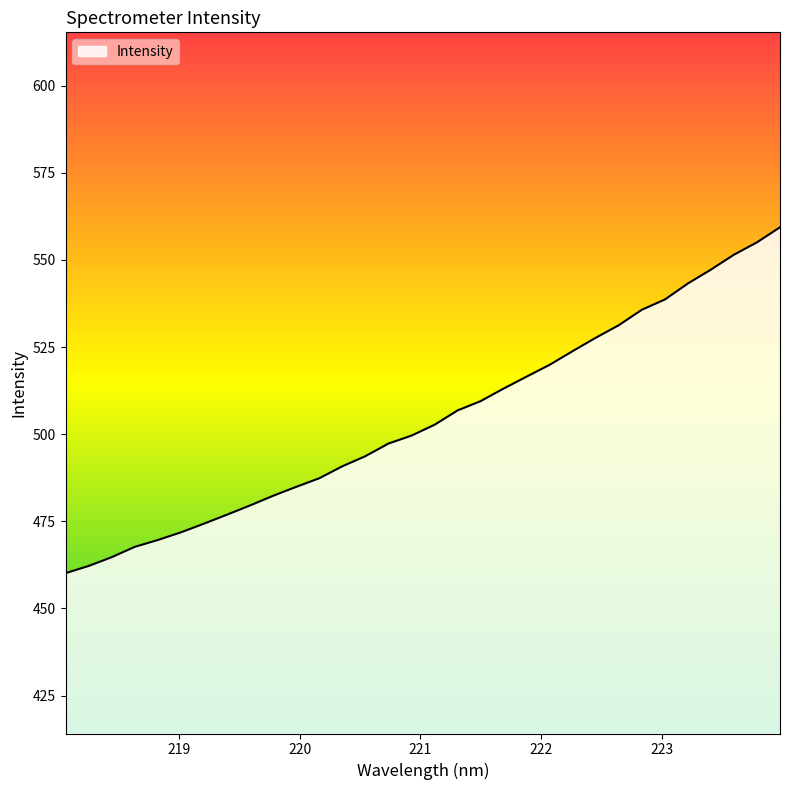

What is the sum of all values?

16144.7